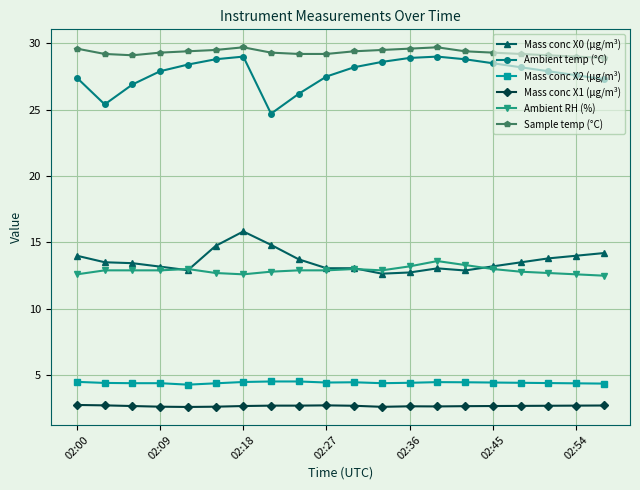

Which series has the largest total across all categories?

Sample temp (°C)